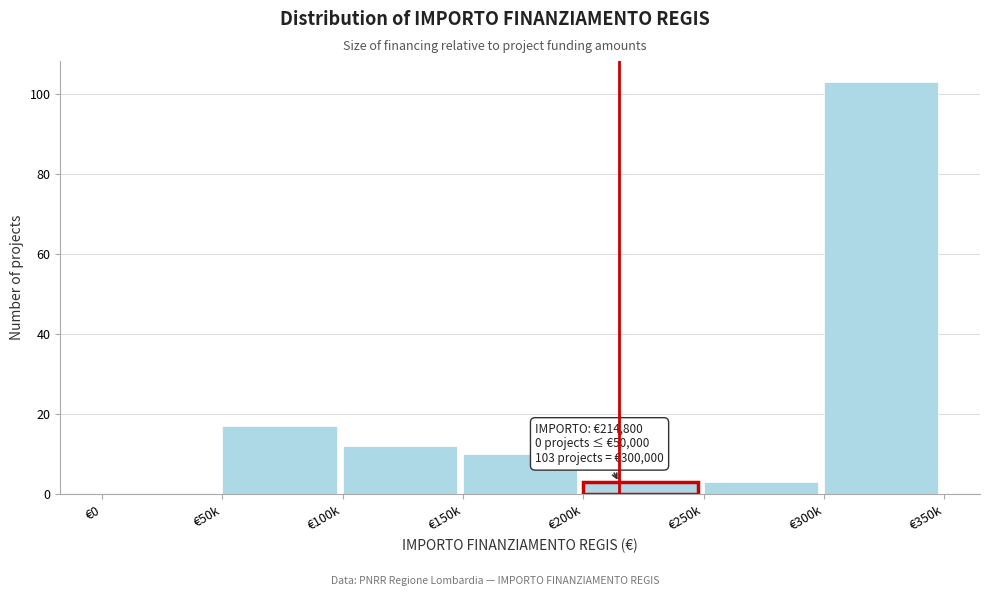

Reading left to right, what are all the values shown in this chart?

€0=0	€50k=17	€100k=12	€150k=10	€200k=3	€250k=3	€300k=103